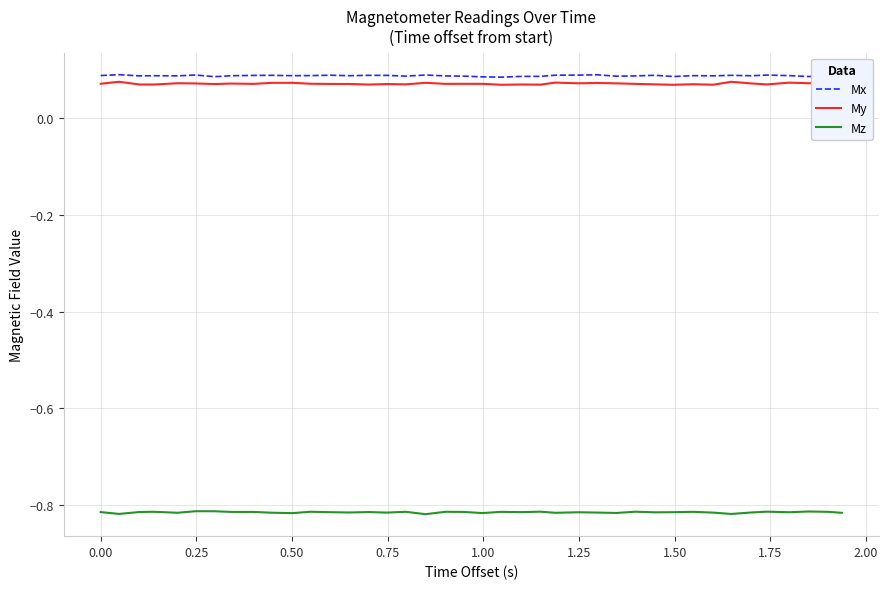

In Mx, how many points are higher than both neighbors (excluding endpoints)?

12